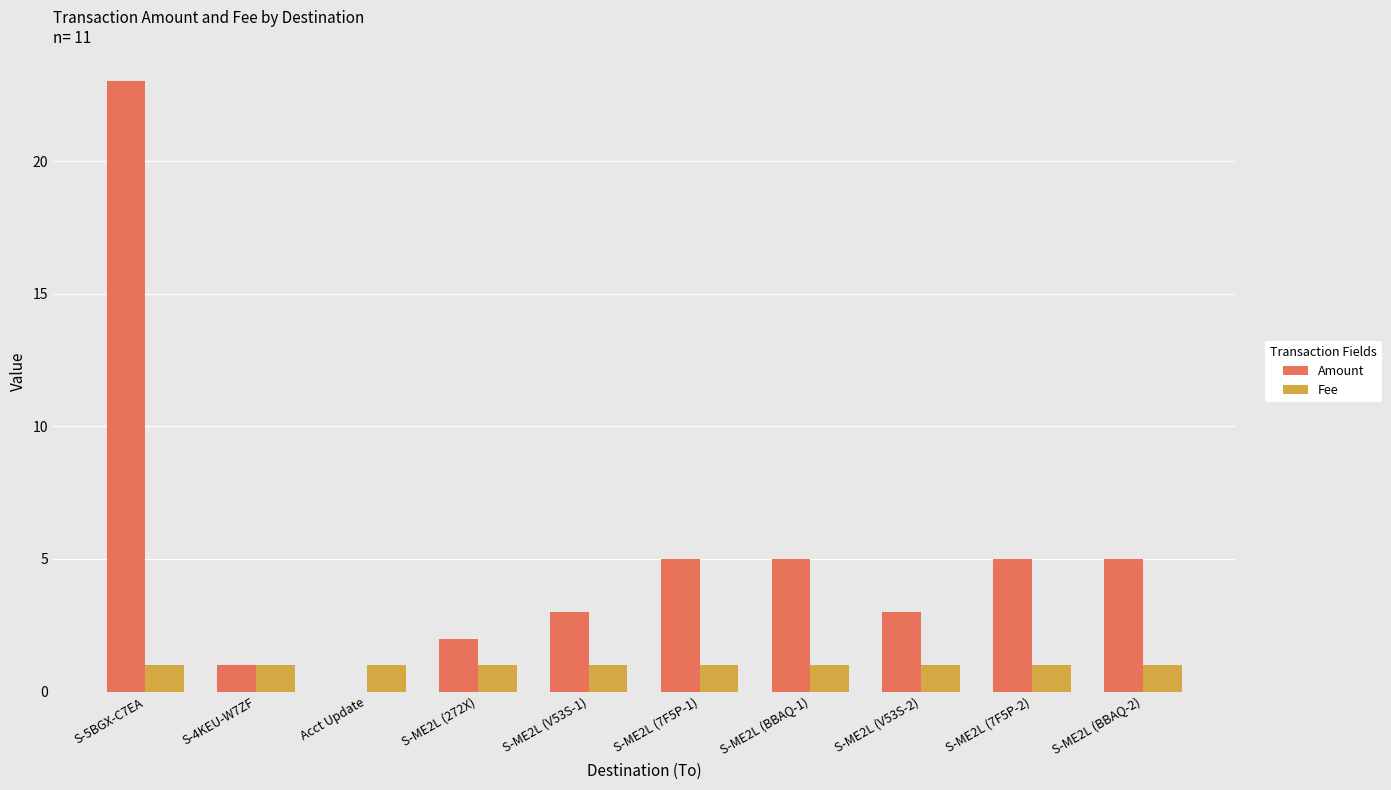

What is the greatest value displayed?

23